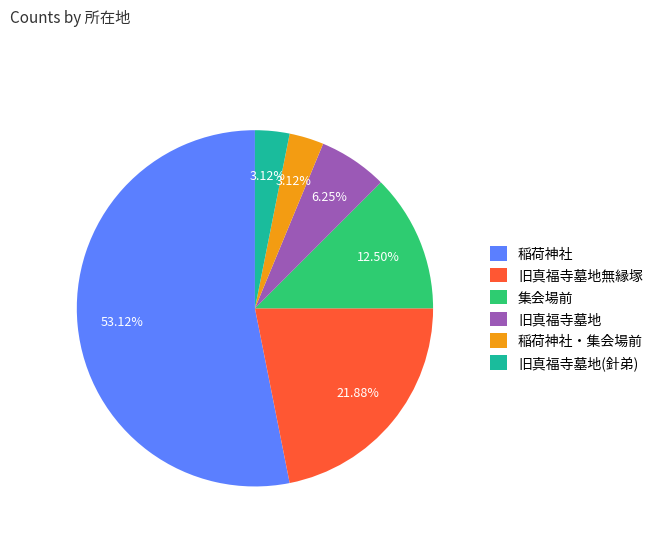

What portion of the pie excludes 旧真福寺墓地無縁塚?

78.1%